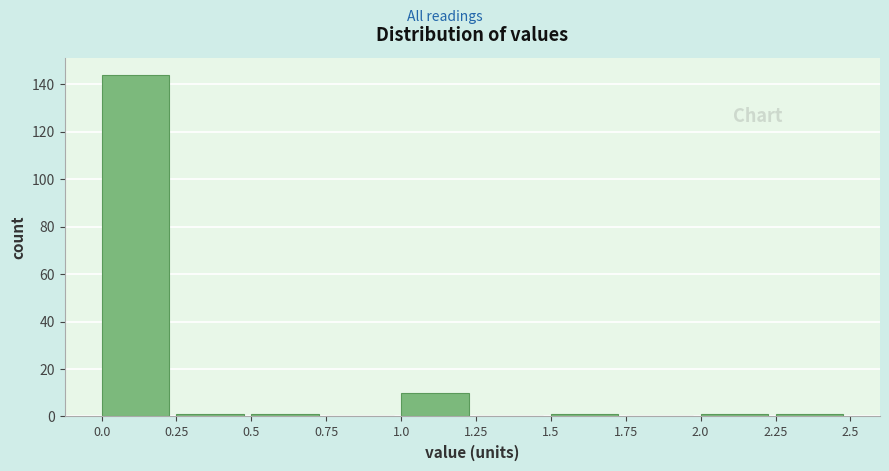

How tall is the bar that spans 1.0 to 1.25 on the x-axis? The values are not printed on the chart, so give them approximately, as read against the axis.

10